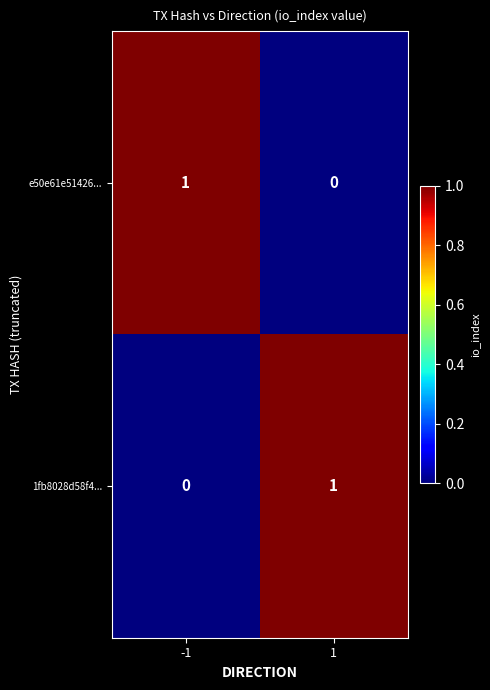

True or false: 1fb8028d58f4... has a value of 1 at 1.

True